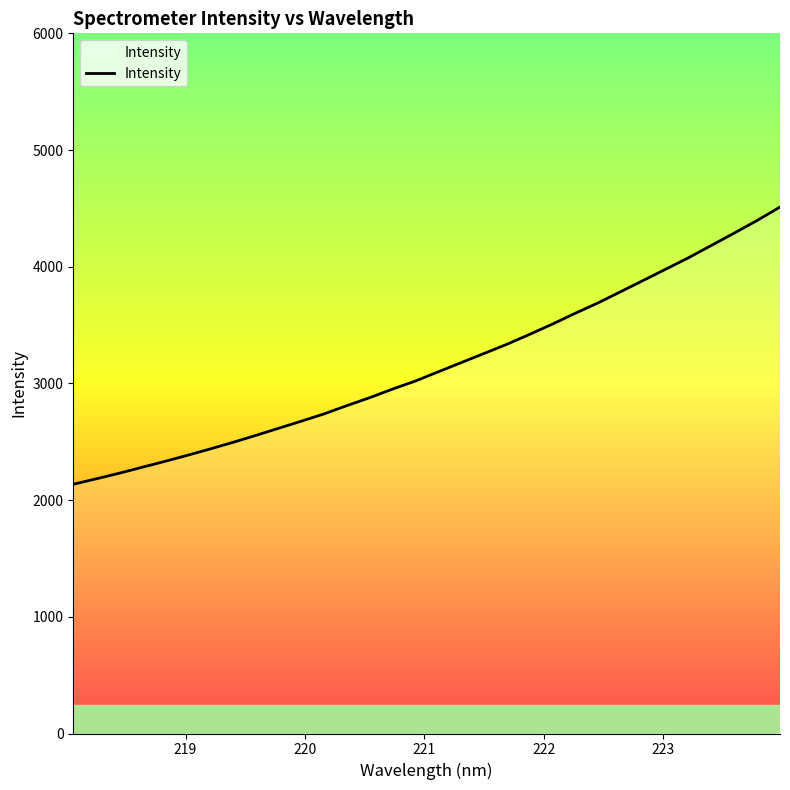

What is the maximum value shown in the chart?

4511.2